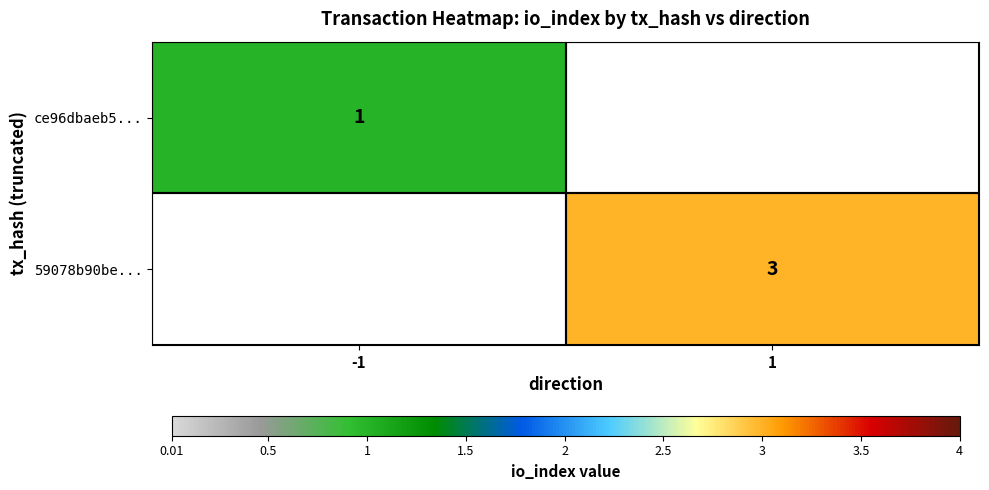

Is the value of ce96dbaeb5... at -1 greater than the value of 59078b90be... at 1?

No